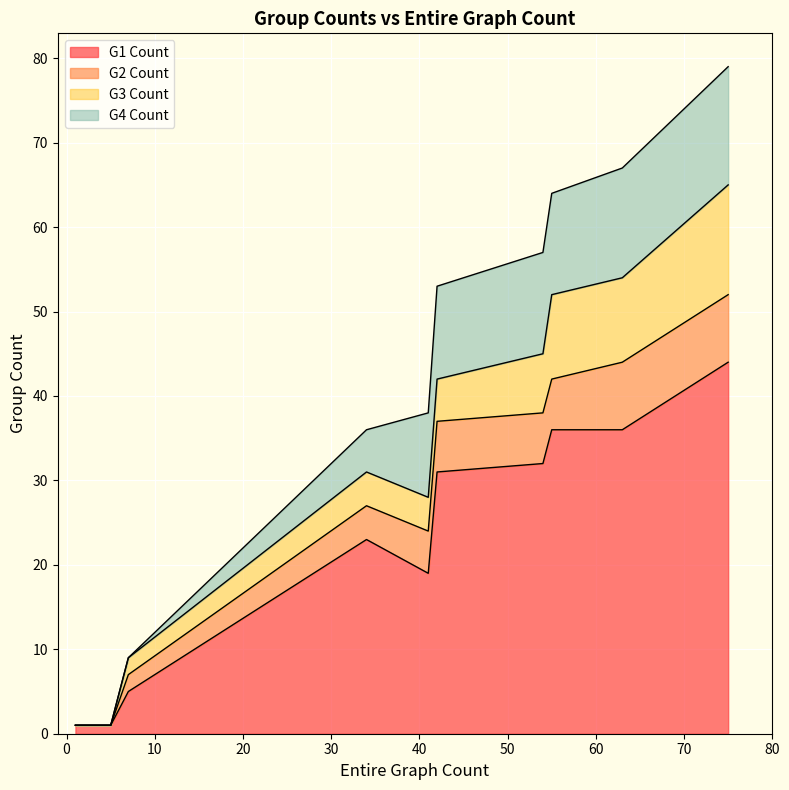

Count the number of categories in the chart.

10